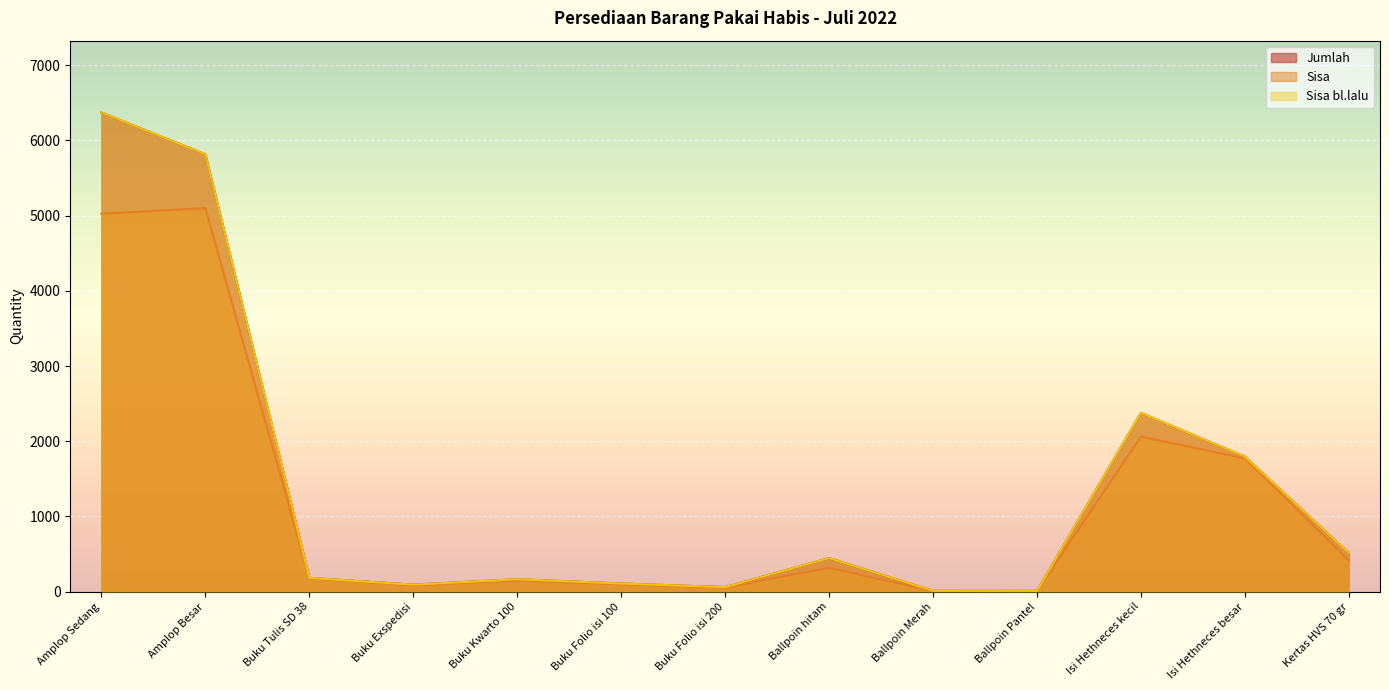

True or false: Sisa bl.lalu has more than 2 points higher than both neighbors.

True